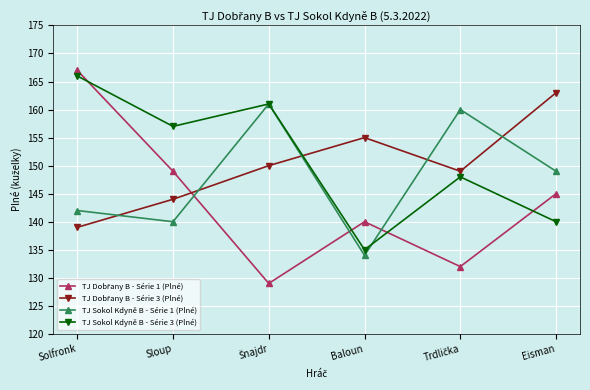

True or false: TJ Sokol Kdyně B - Série 3 (Plné) has a value of 72 at Eisman.

False